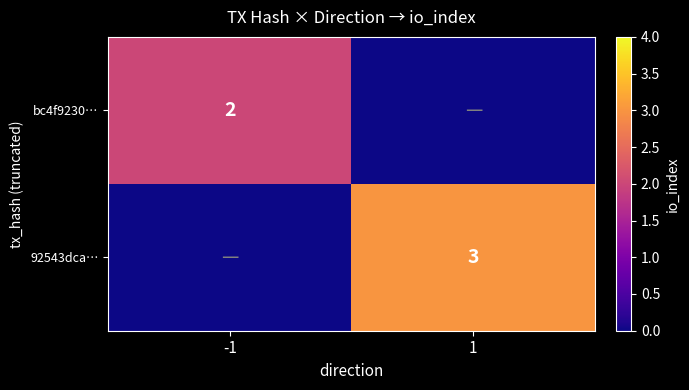

The value of bc4f9230… at -1 is 1. True or false?

False